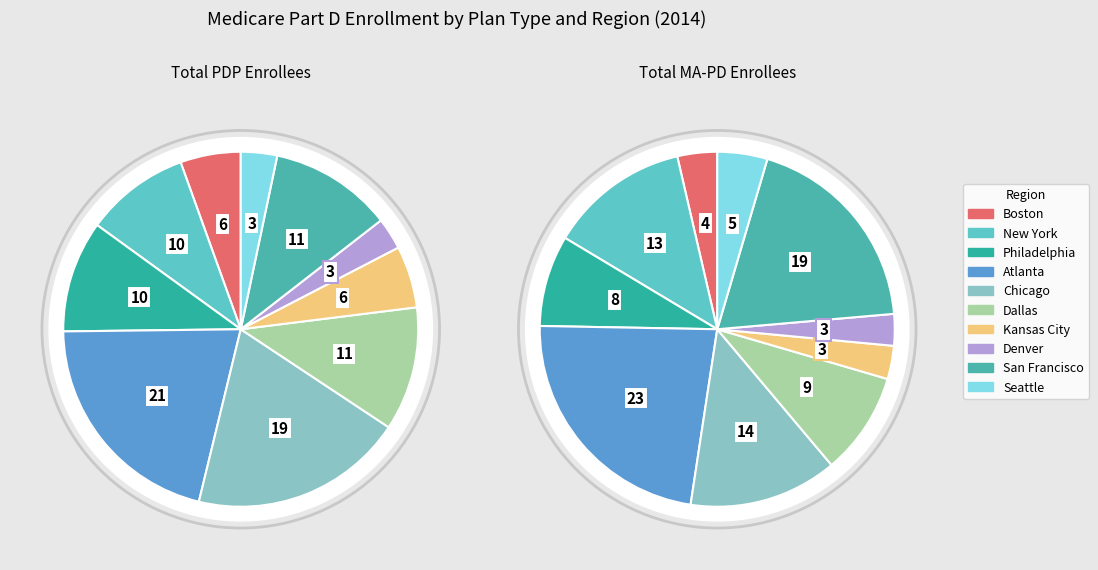

To the nearest percent, what portion does San Francisco represent?

11%